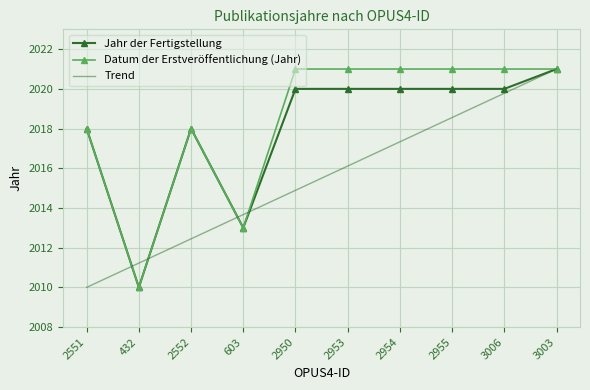

What is the minimum value shown in the chart?

2010.0